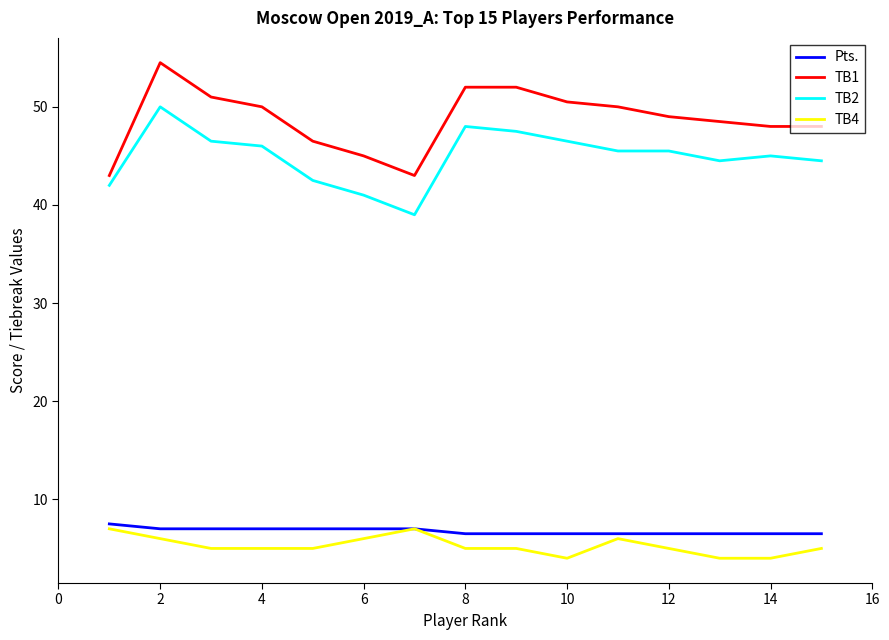

What is the sum of all TB1 values?

731.0